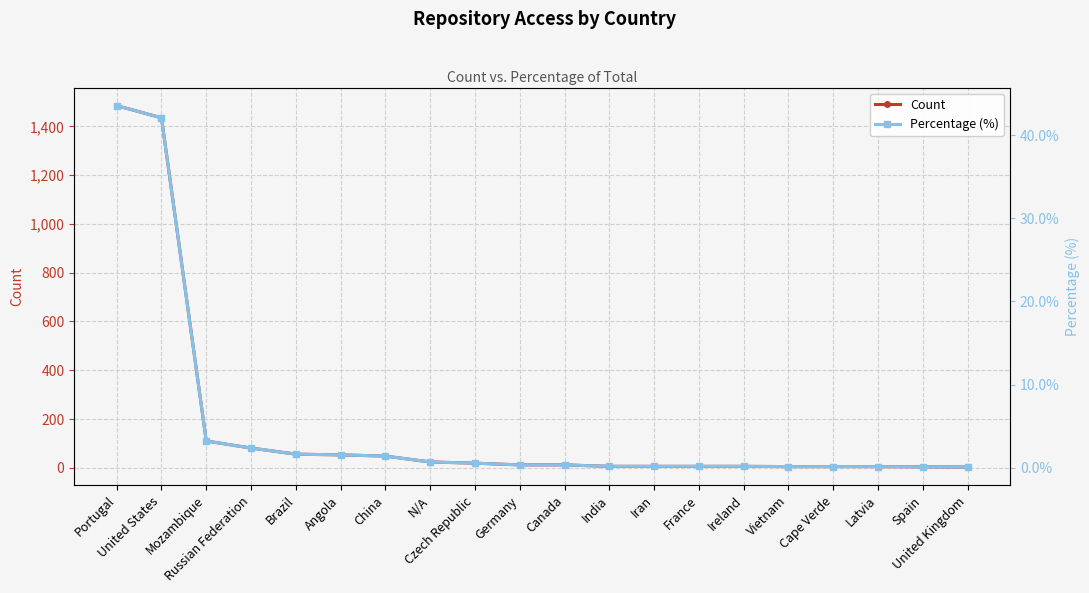

What is the spread (max minus min) of values at Ireland?

5.8